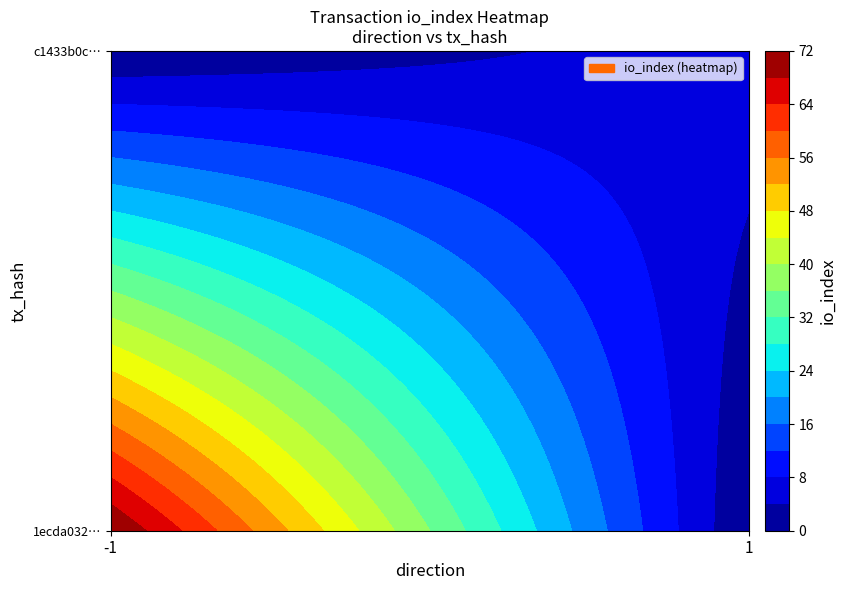

What is the spread (max minus min) of values at io_index?

66